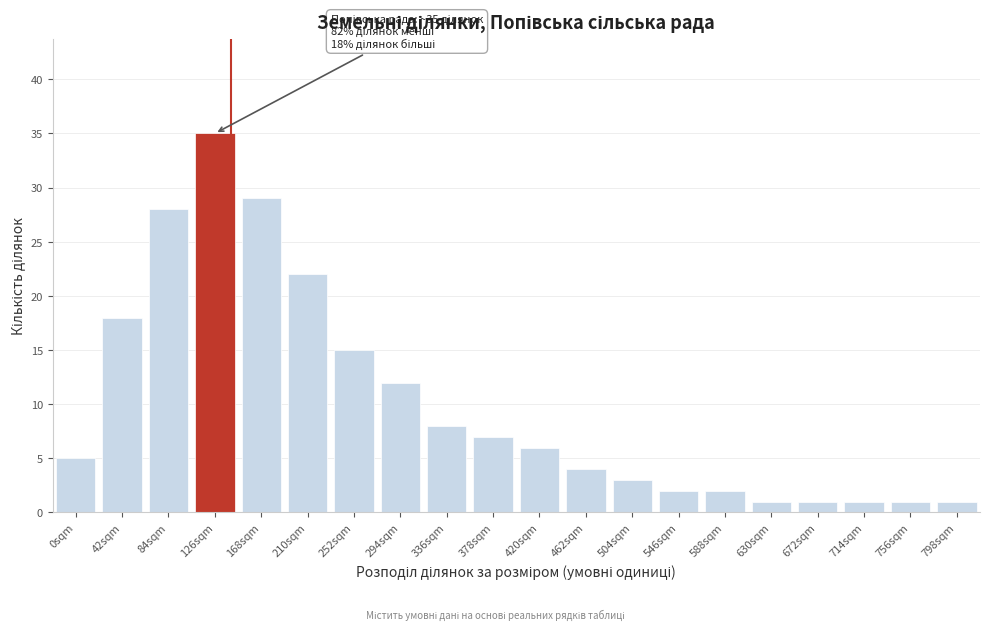

Reading left to right, list all the values displayed in this chart.

5	18	28	35	29	22	15	12	8	7	6	4	3	2	2	1	1	1	1	1